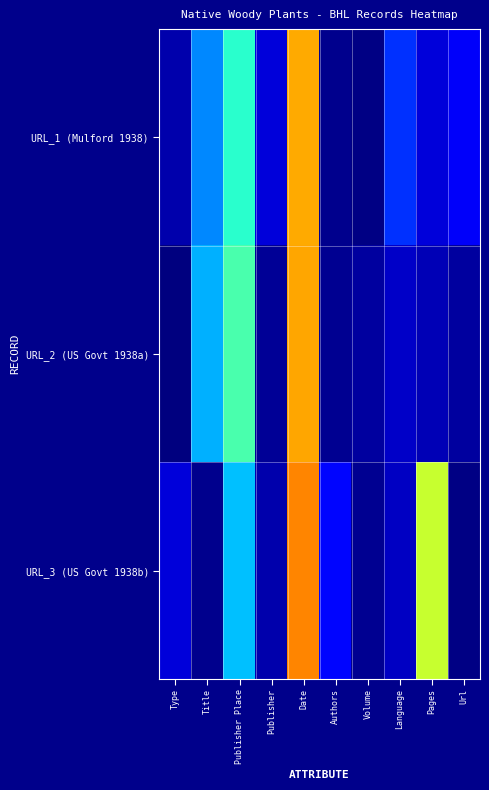

What is the total value across all series at Publisher Place?

4.0